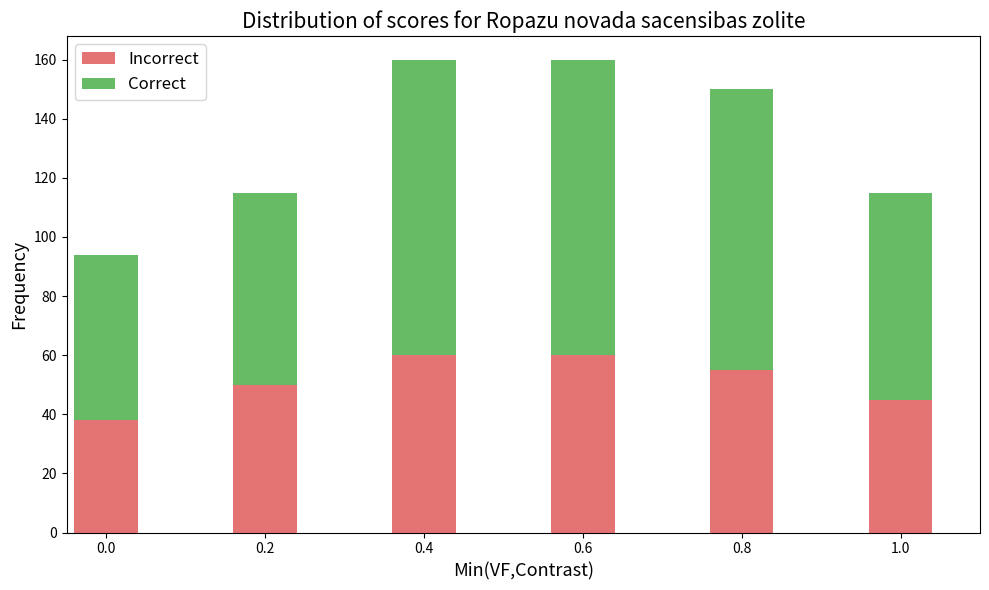

Reading left to right, transcribe the values for Incorrect.

0.0=38	0.2=50	0.4=60	0.6=60	0.8=55	1.0=45